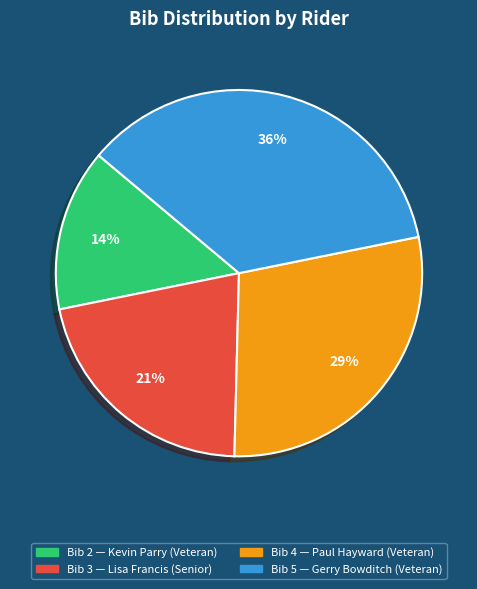

Does any single category account for the majority?

No